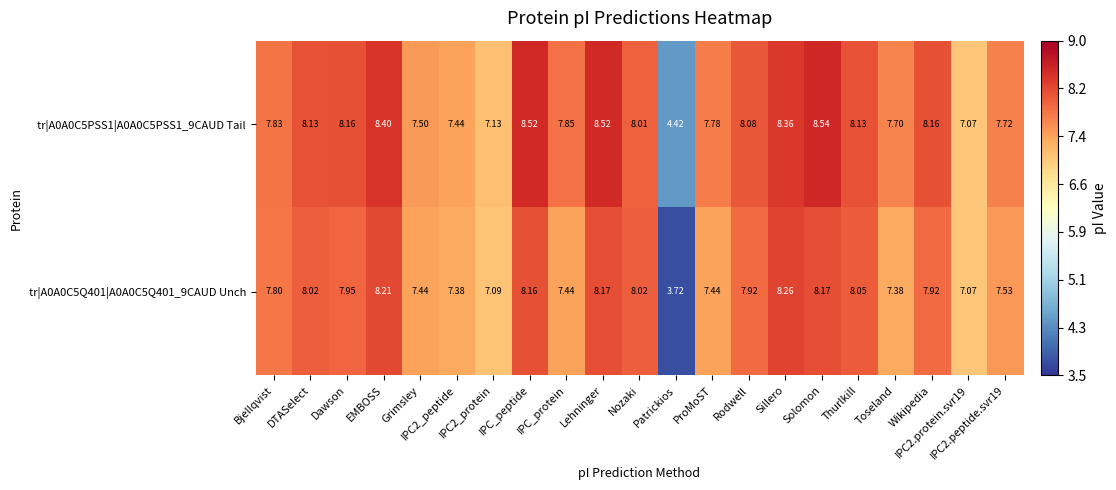

Between IPC_peptide and Wikipedia, which series saw the biggest shift?

tr|A0A0C5PSS1|A0A0C5PSS1_9CAUD Tail